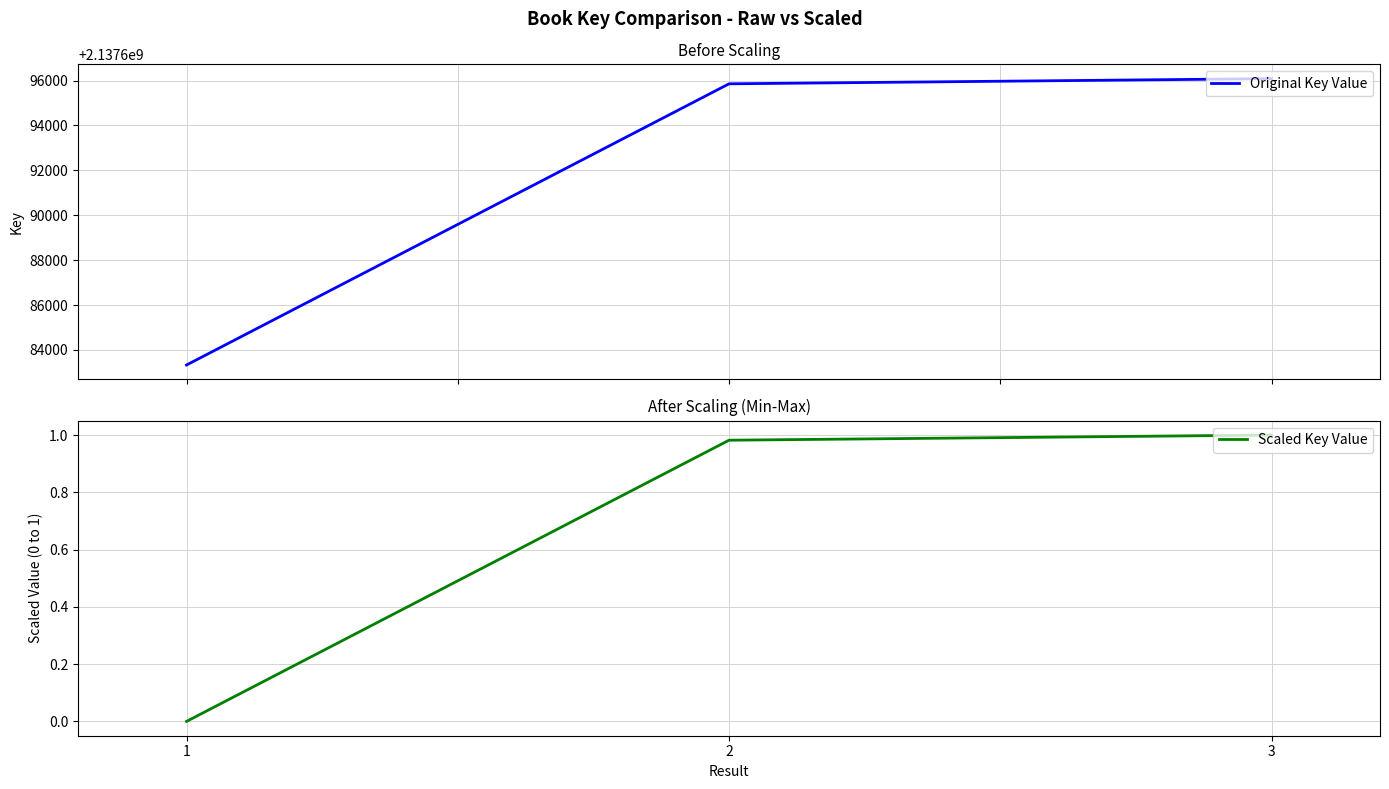

At which category does the chart reach its peak across all series?

3